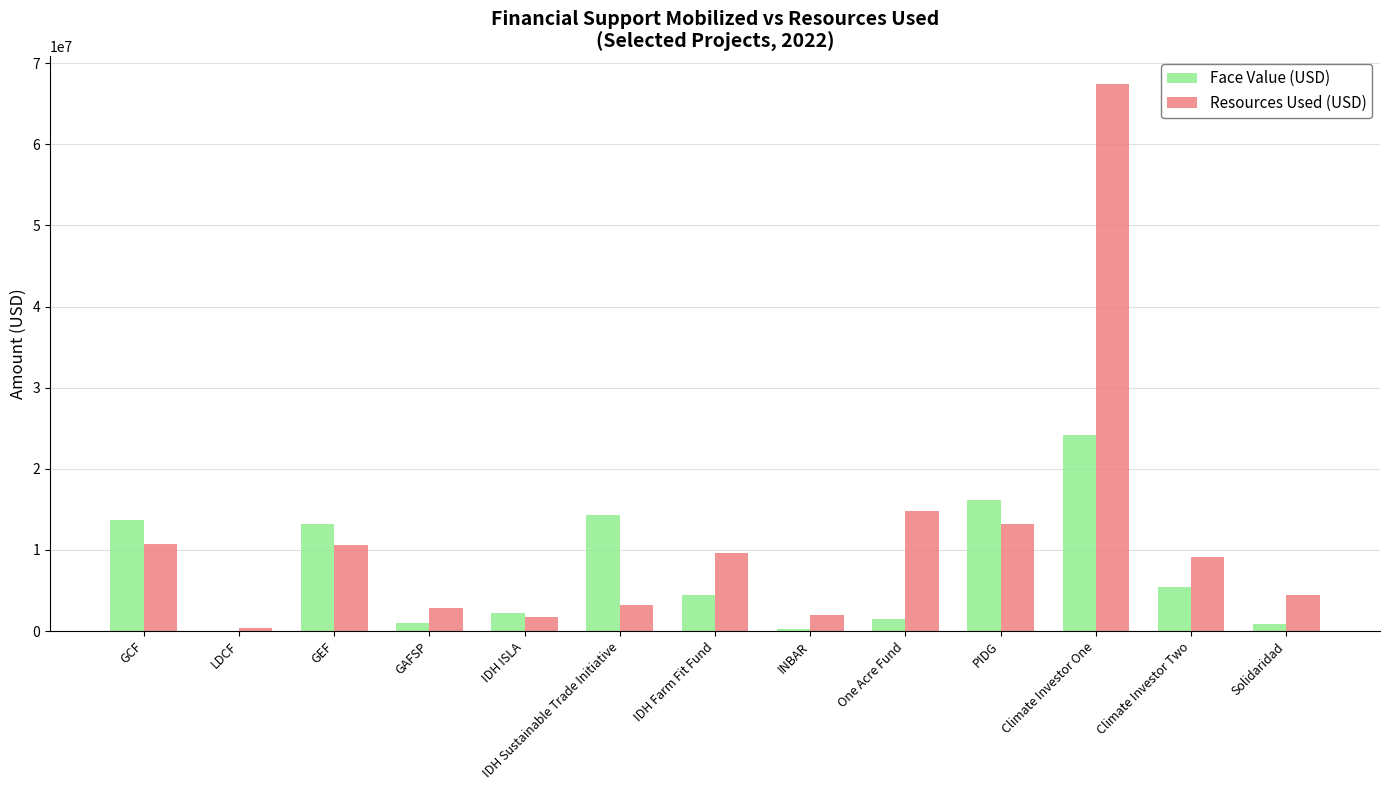

Is it true that Resources Used (USD) equals 14794650 at One Acre Fund?

True